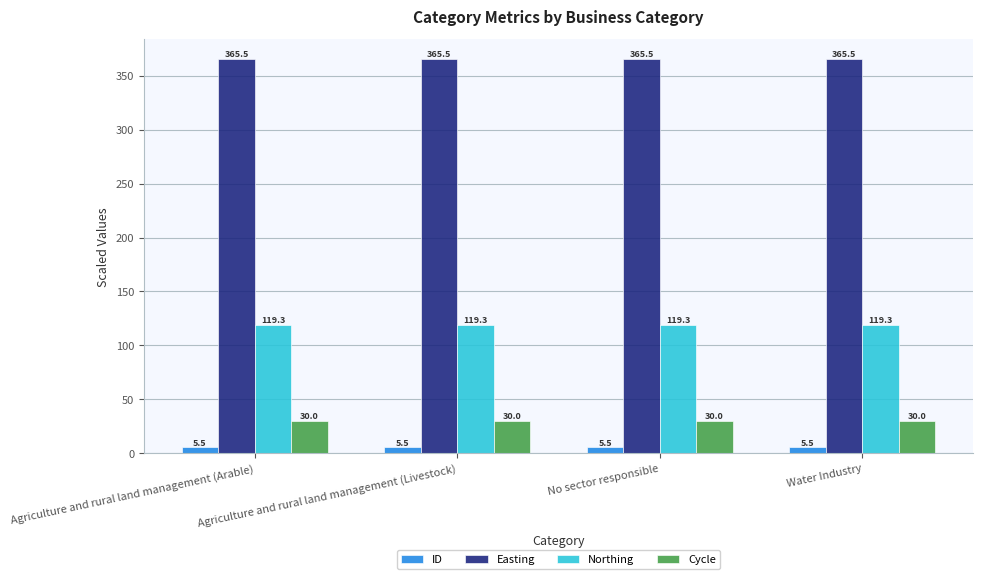

The value of ID at No sector responsible is 5.5. True or false?

True